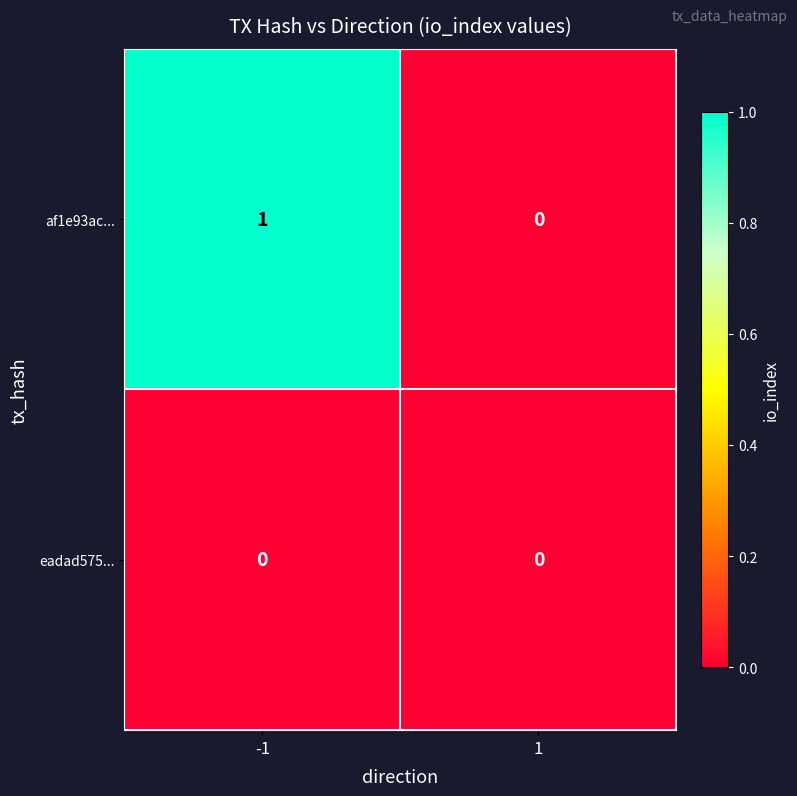

What is the maximum value shown in the chart?

1